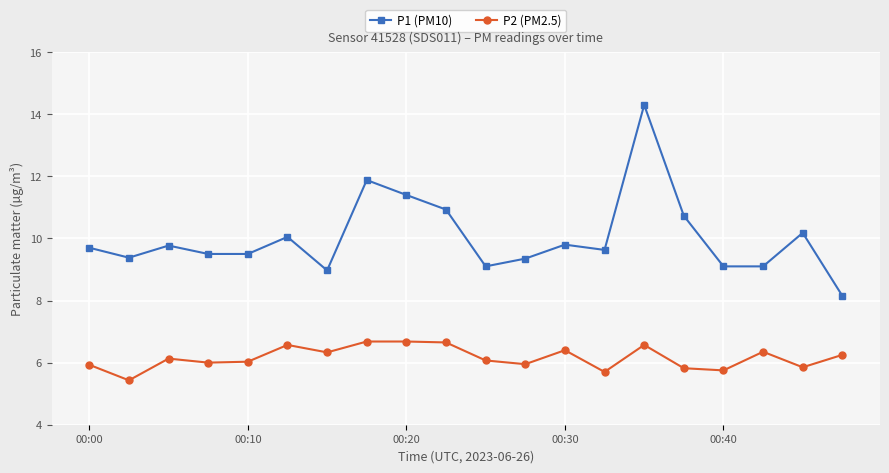

At how many categories does at least one series exceed 8?

20